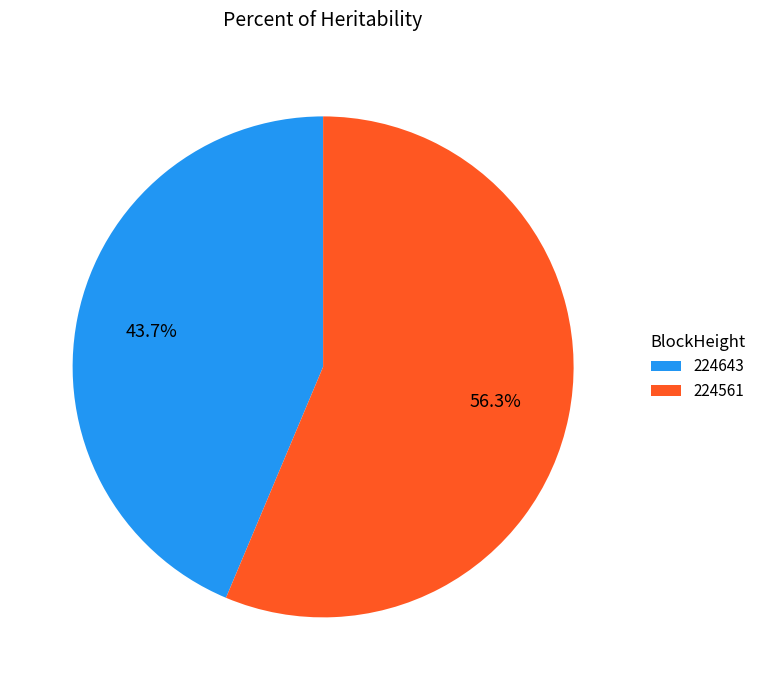

Combined, what portion of the pie is 224643 and 224561?

100.0%